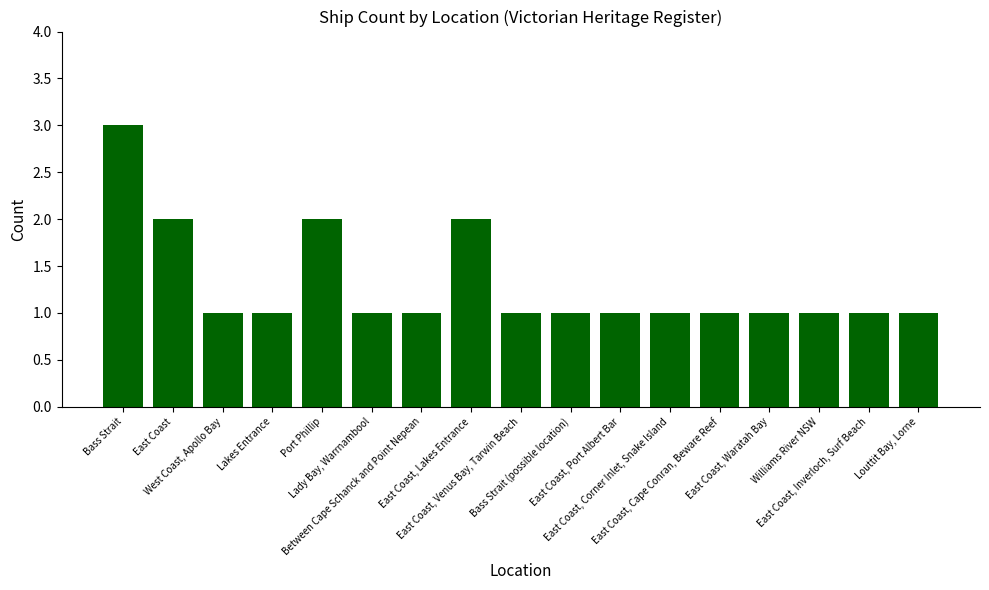

How many distinct data groups are displayed?

1